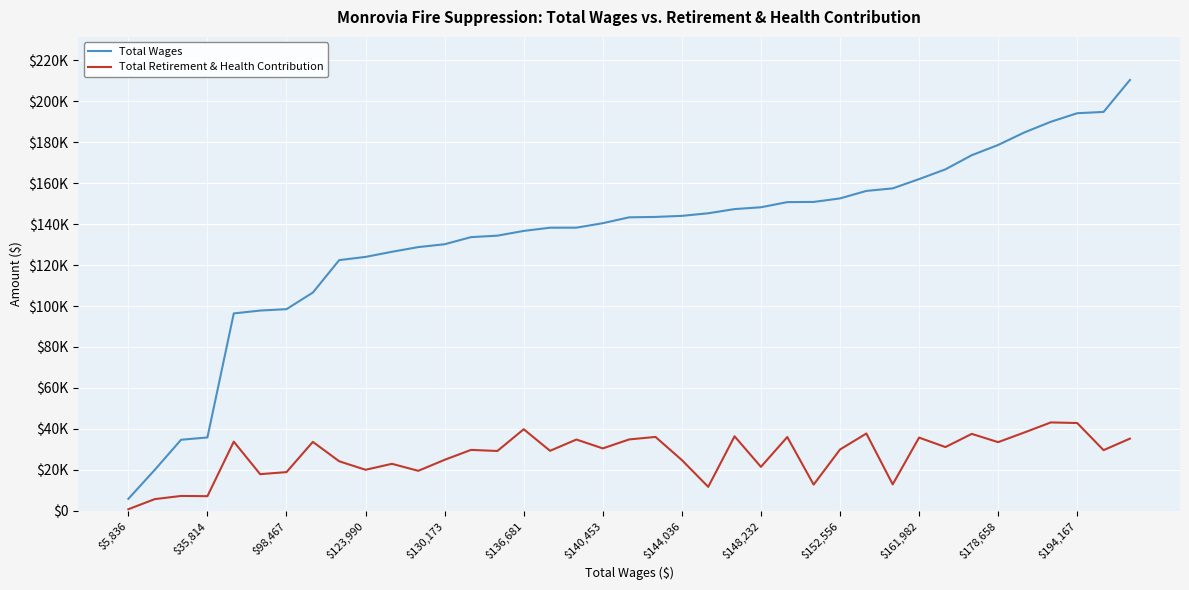

What are all the series names shown in the legend?

Total Wages, Total Retirement & Health Contribution